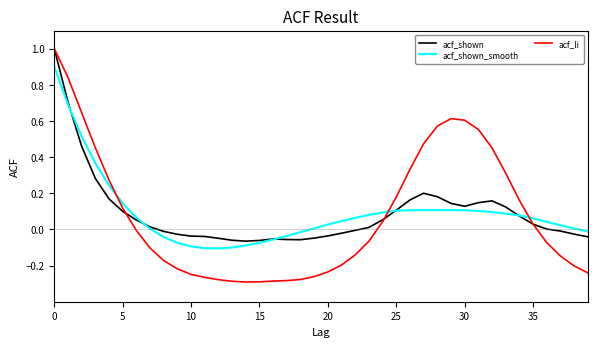

Which series has the widest spread of values?

acf_li